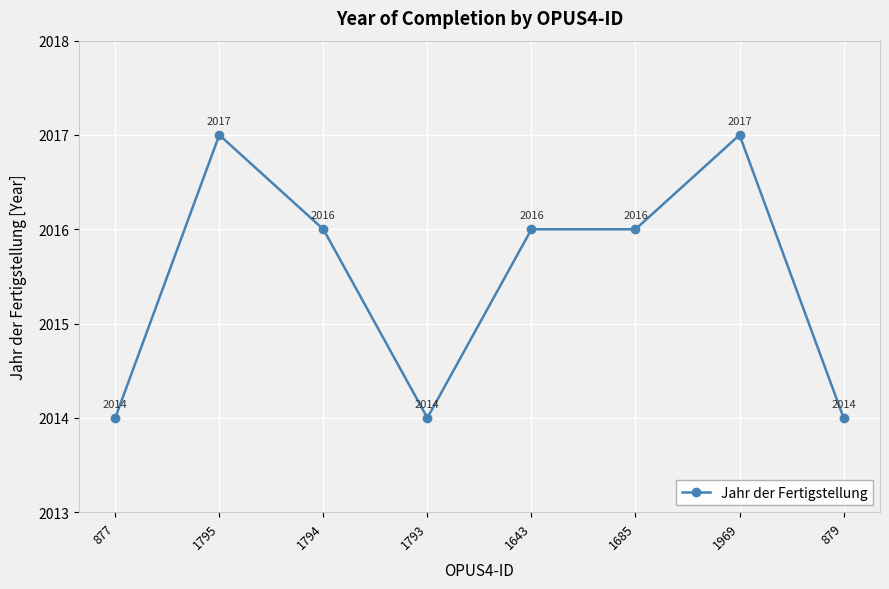

True or false: the data has more than 0 interior local peaks.

True